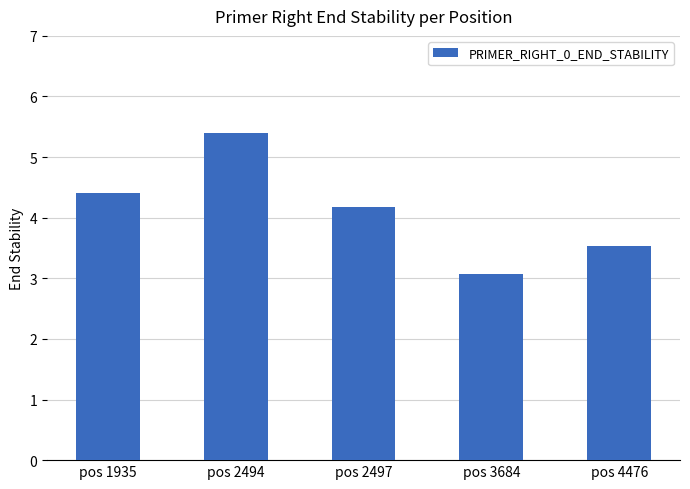

What is the change in value from pos 1935 to pos 2494?

+1.0